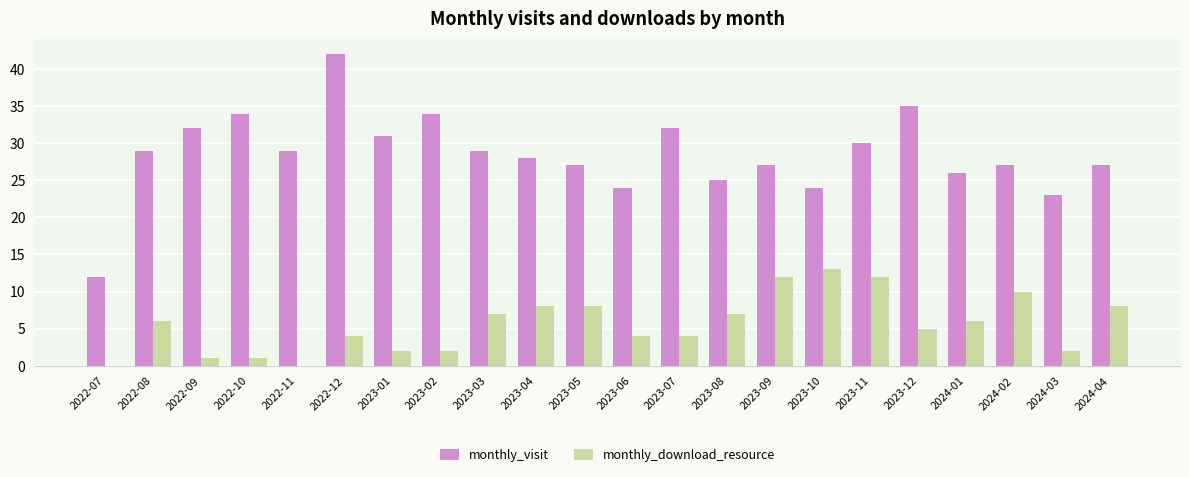

What is the sum of all monthly_visit values?

627